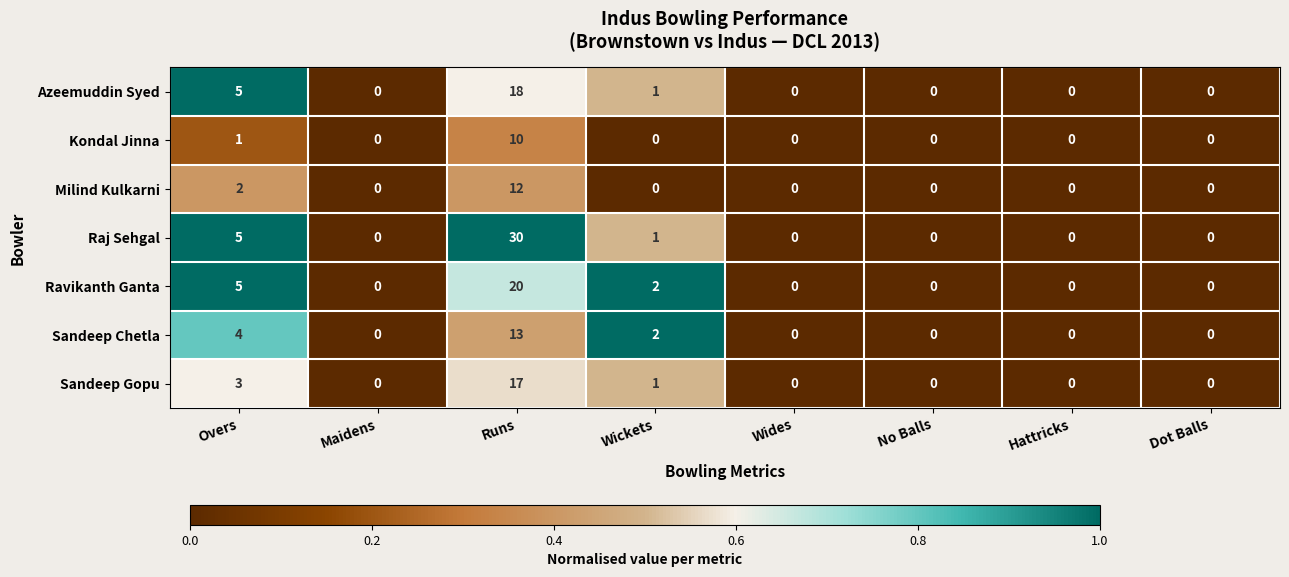

Which series has the largest total across all categories?

Raj Sehgal